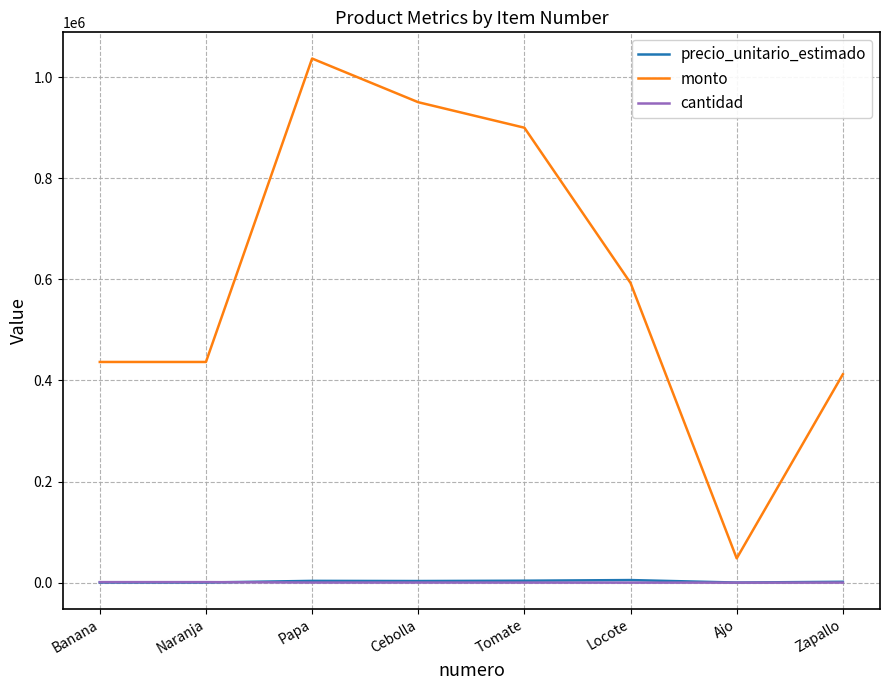

What is the difference between the second highest and second lowest values in the monto series?

538200